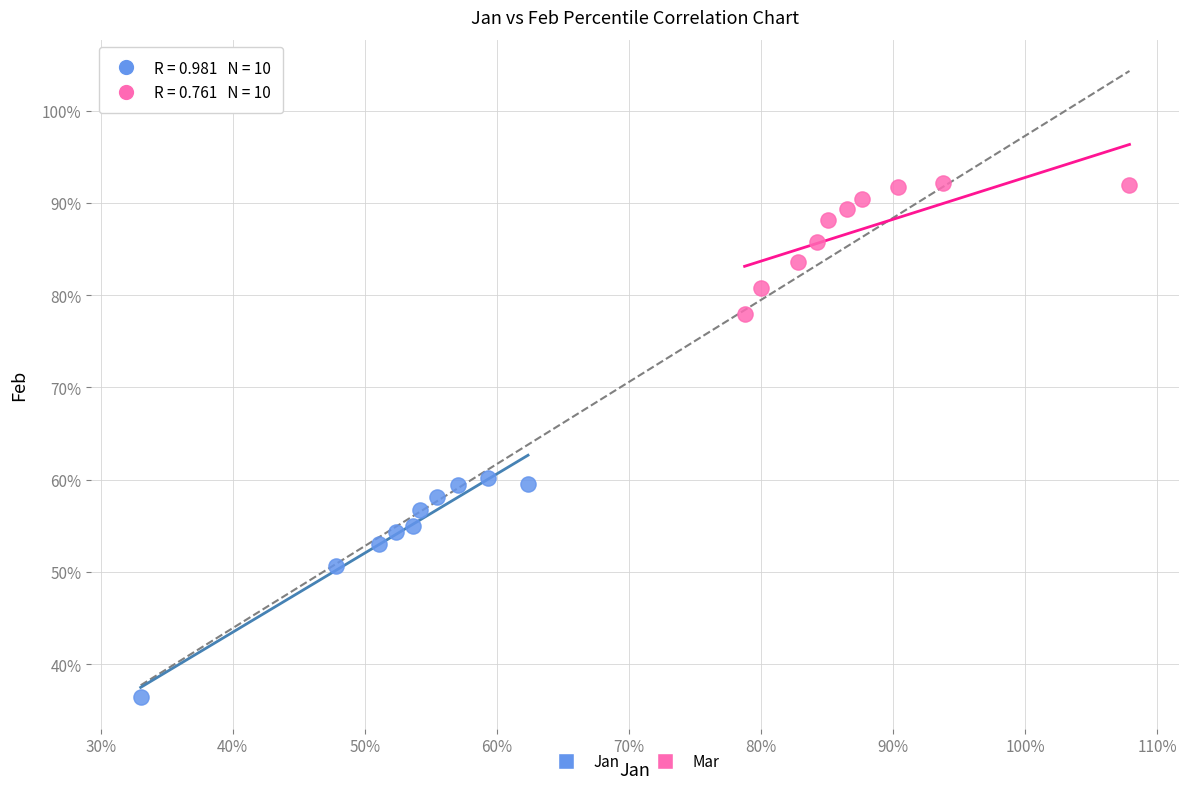

Which series contains the lowest Y value?

Jan